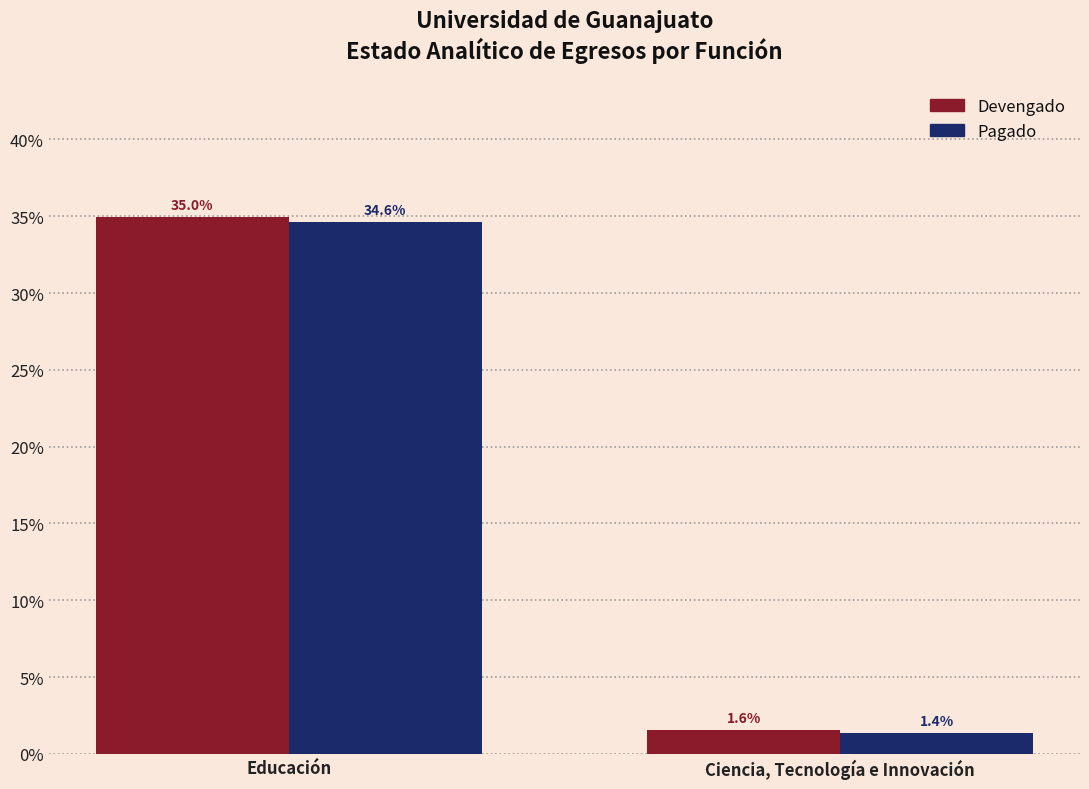

Reading left to right, list all the values displayed in this chart.

Devengado: 35.0	1.6
Pagado: 34.6	1.4